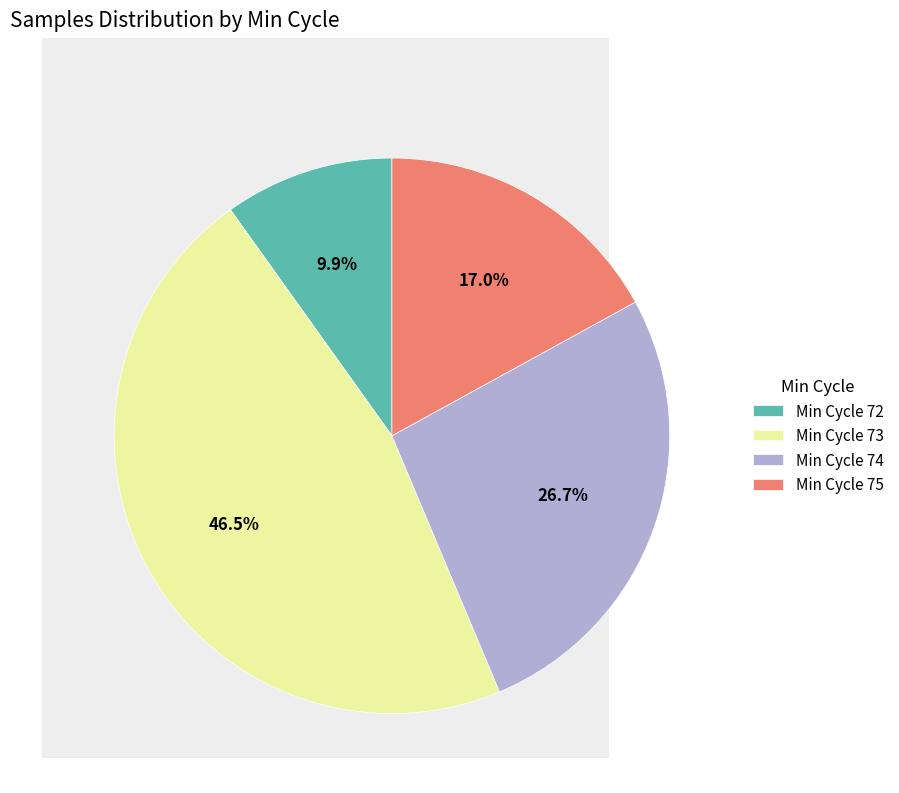

What is the ratio of the value at Min Cycle 74 to the value at Min Cycle 72?

2.7